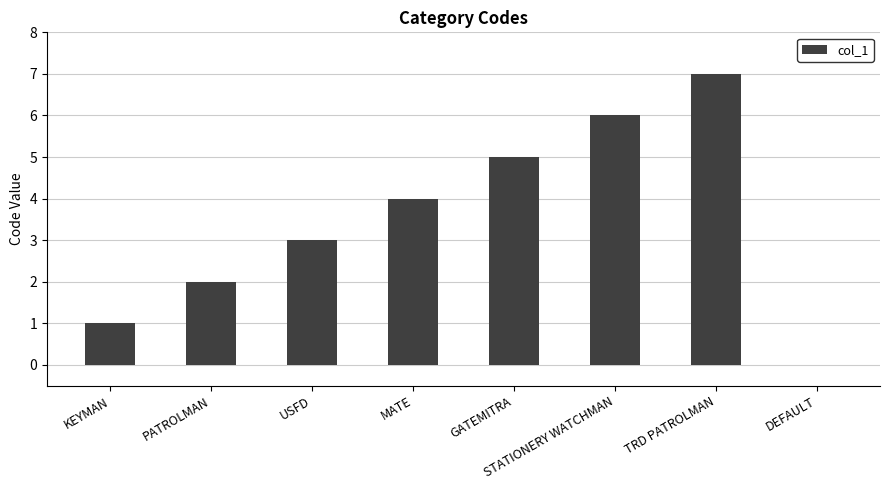

What is the sum of all values?

28